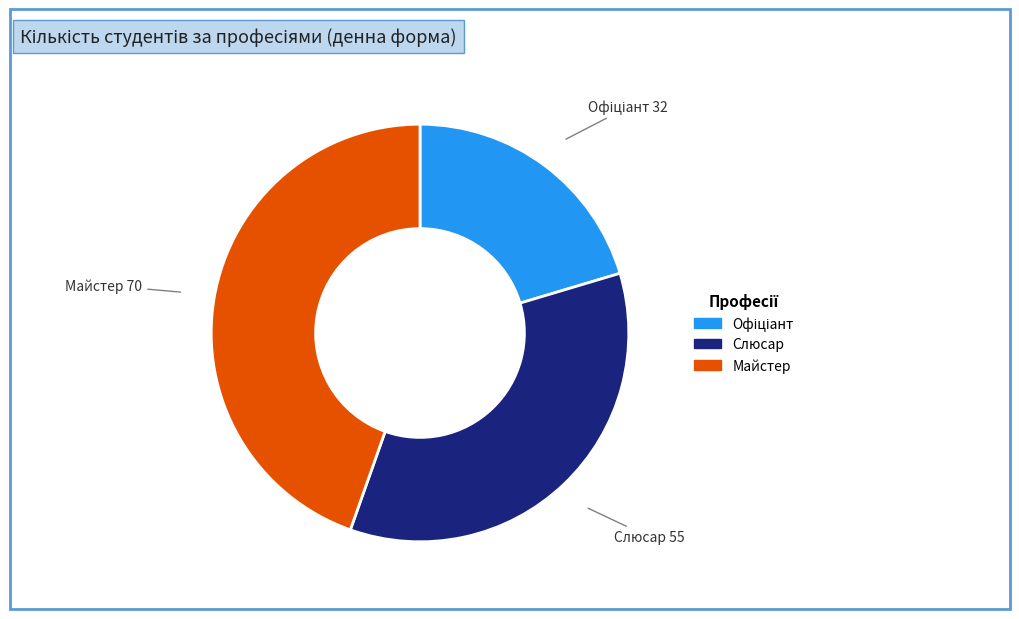

Is there any slice that represents more than half of the pie?

No